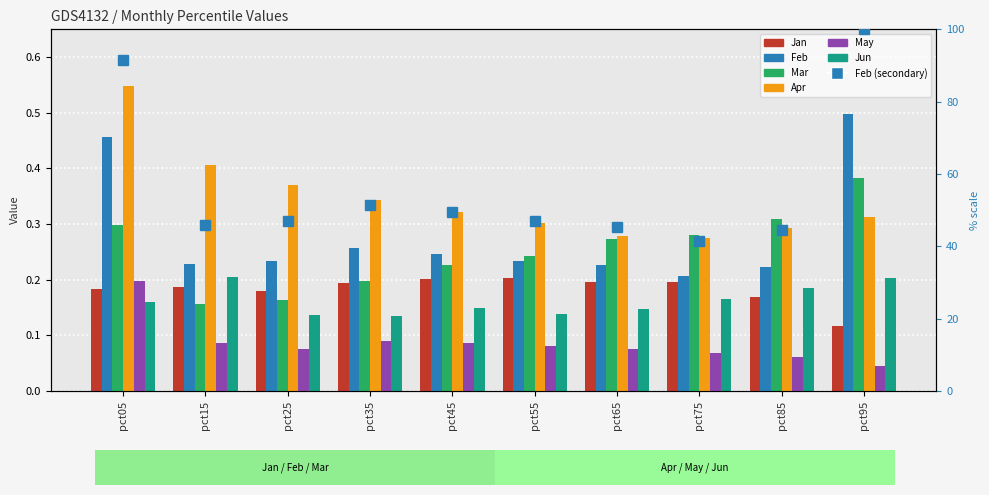

What are all the series names shown in the legend?

Jan, Feb, Mar, Apr, May, Jun